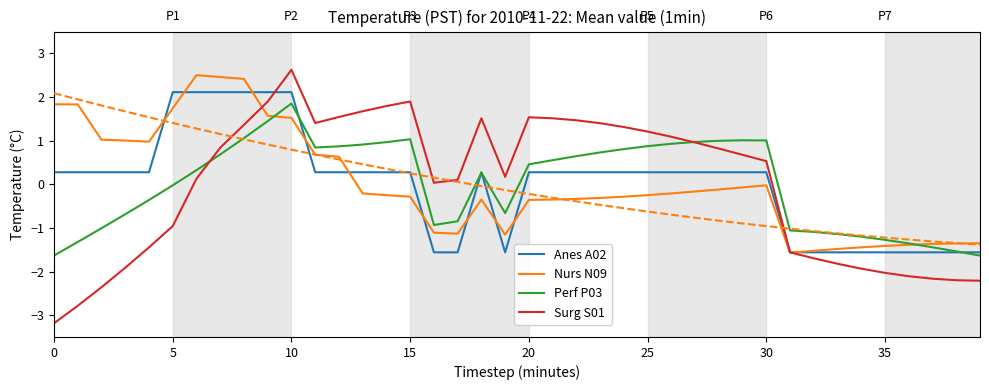

Count the number of data series in this chart.

4